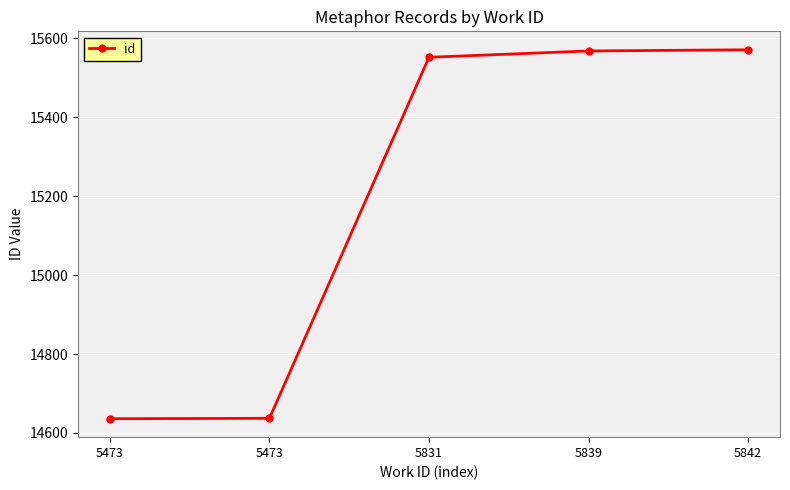

The value at 5473 is 14636. True or false?

True